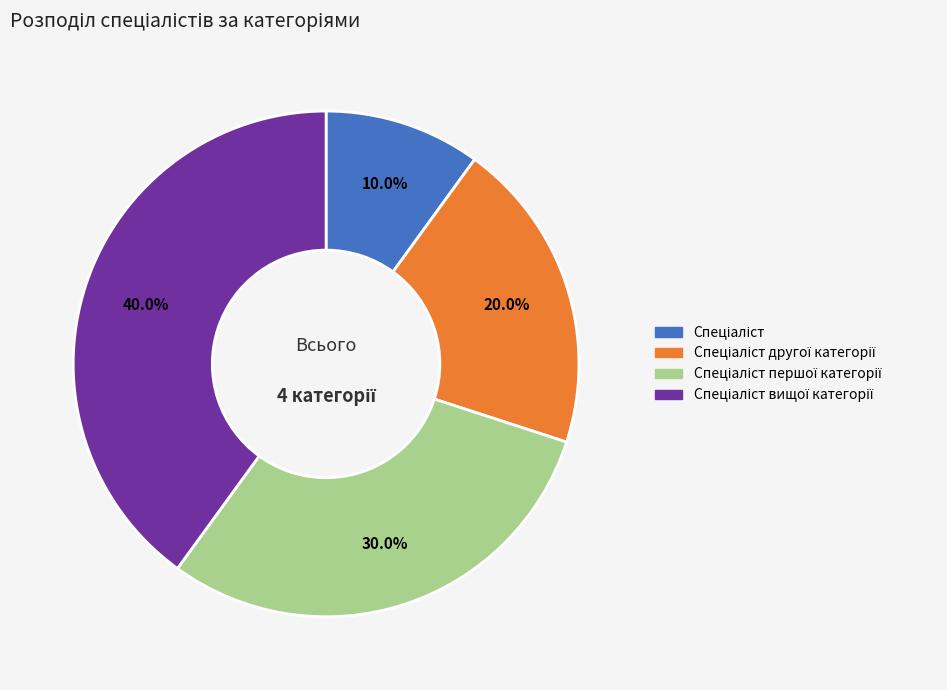

Is there any slice that represents more than half of the pie?

No